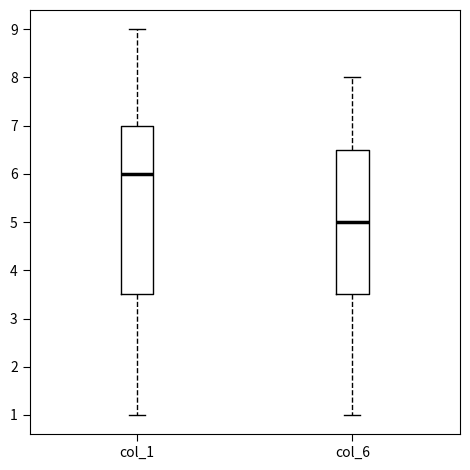

Where is the lower edge of the box for col_6 on the y-axis? The values are not printed on the chart, so give them approximately, as read against the axis.

3.5